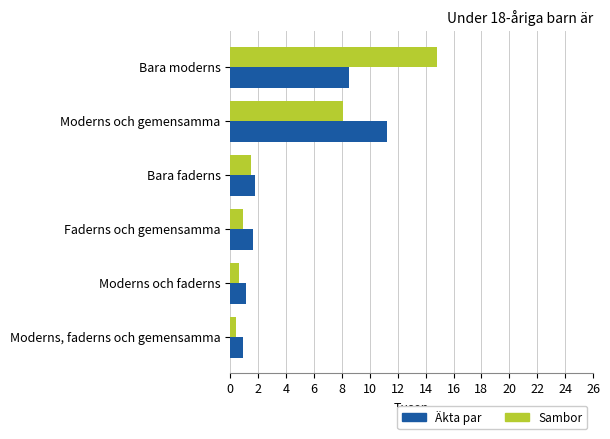

At which category is the sum across all series the highest?

Bara moderns